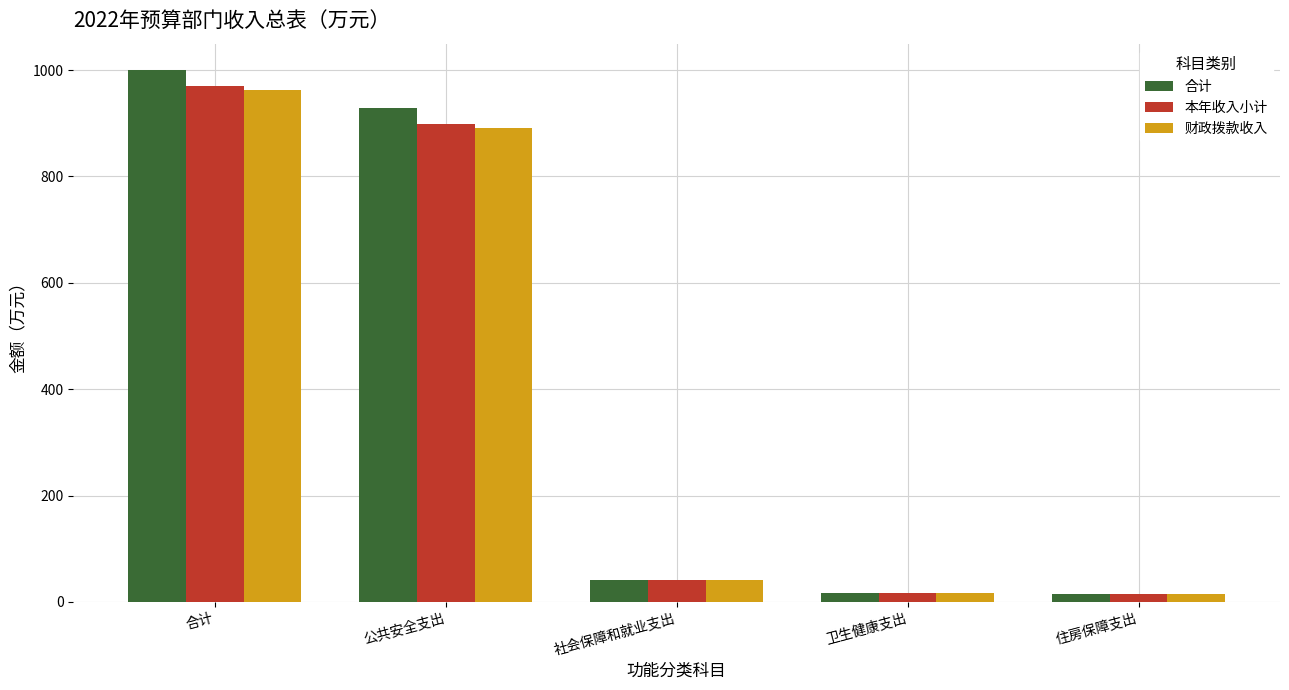

What is the value of the 财政拨款收入 bar at the 1st from the left?

963.5